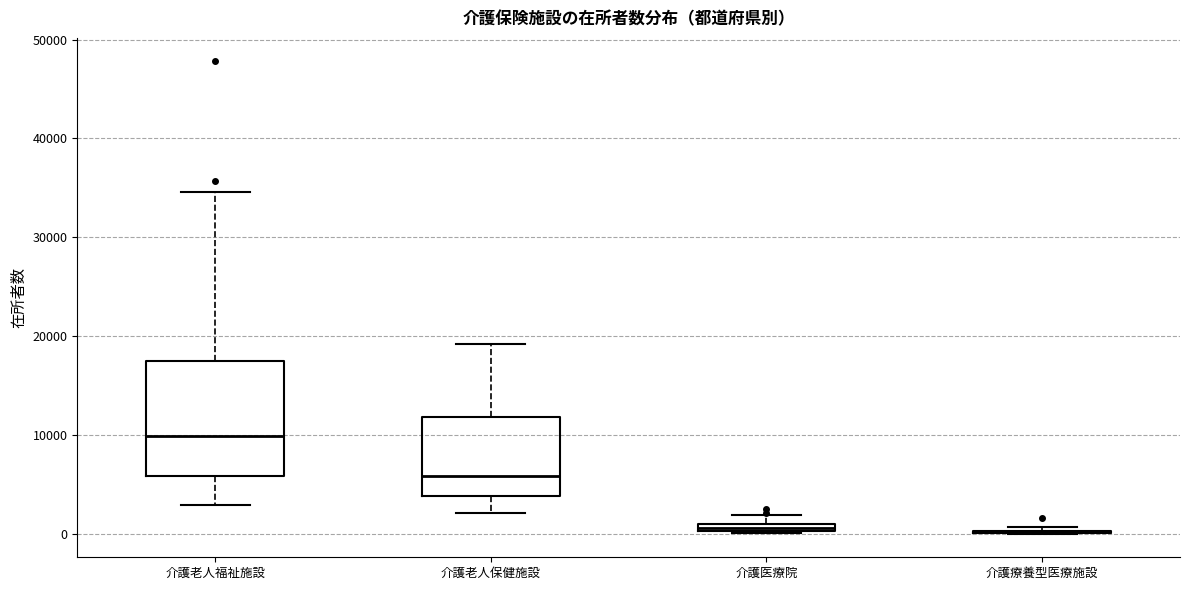

Where is the upper edge of the box for 介護医療院 on the y-axis? The values are not printed on the chart, so give them approximately, as read against the axis.

1000